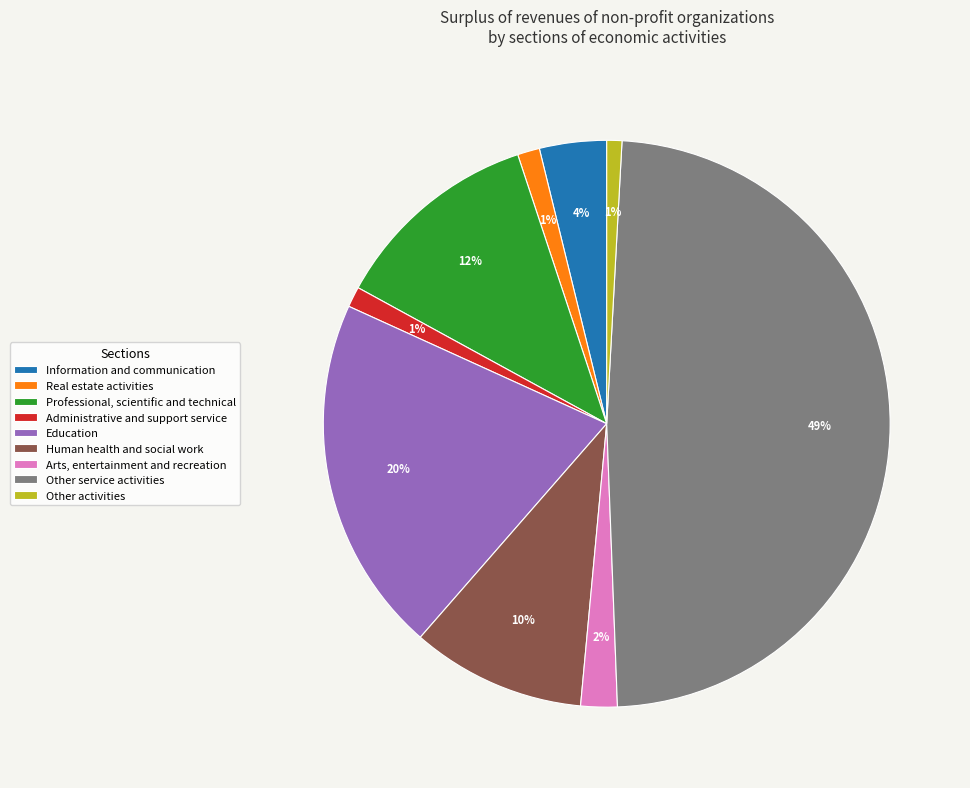

To the nearest percent, what percentage of the pie is Arts, entertainment and recreation?

2%